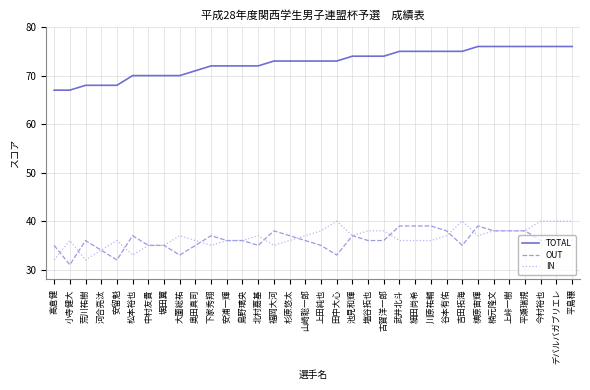

At 松本裕也, list the series in order from smallest to largest.

IN, OUT, TOTAL